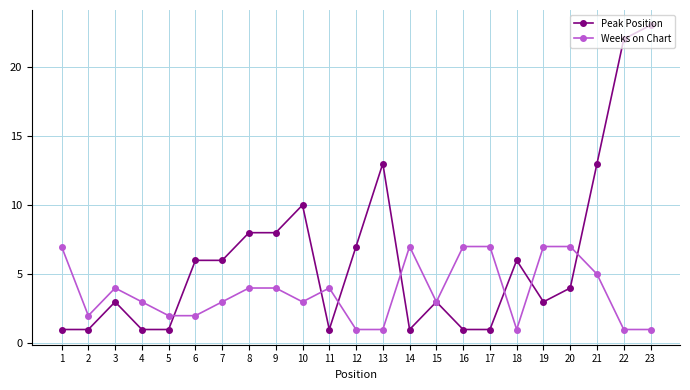

Does the chart display data point markers on the line(s)?

Yes